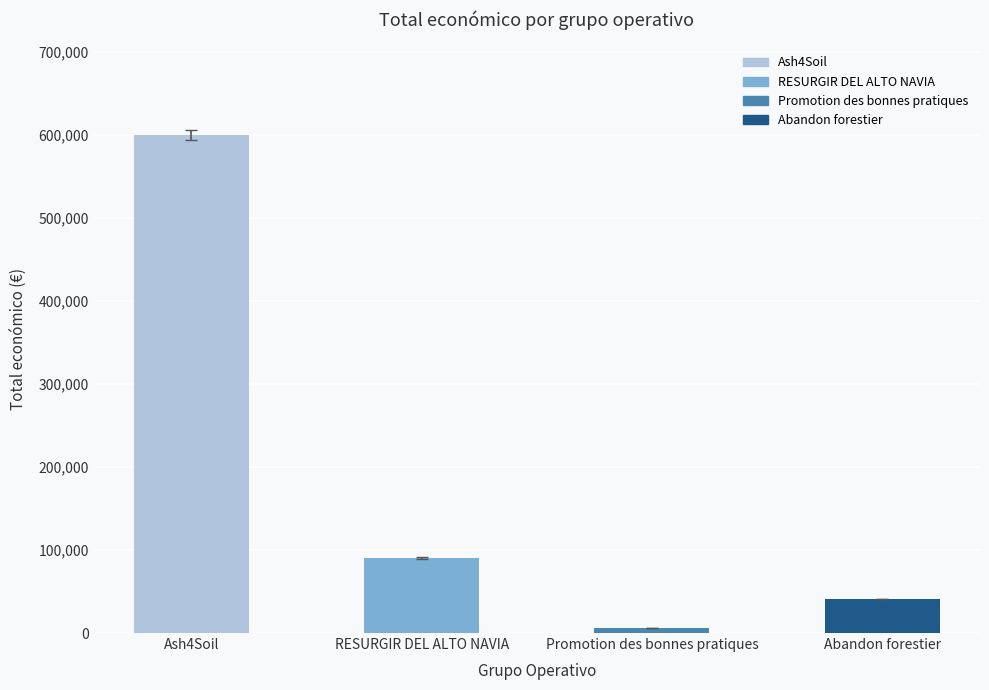

Is it true that the value at Abandon forestier is 14352?

False